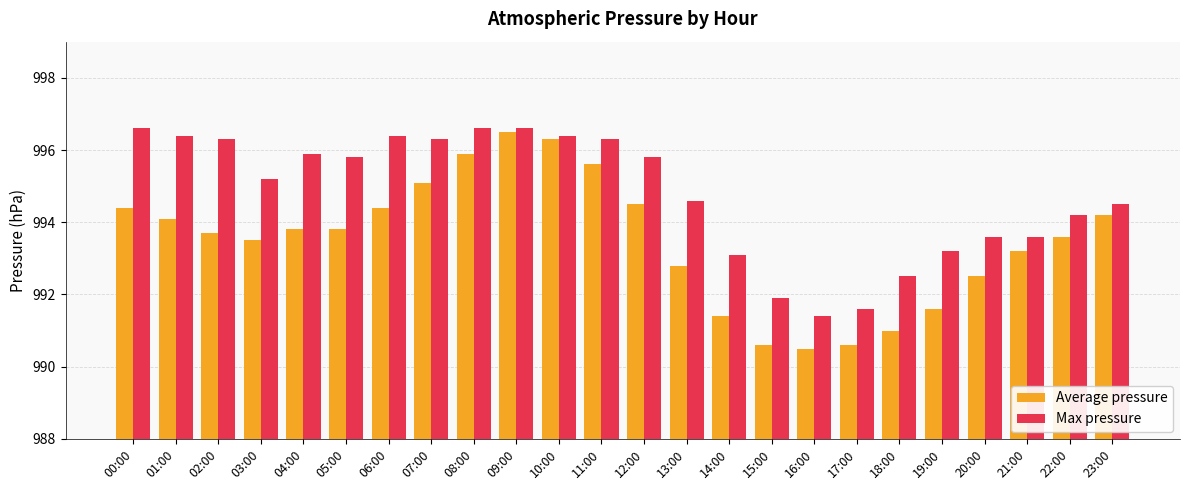

What is the average value of the Max pressure series?

994.8